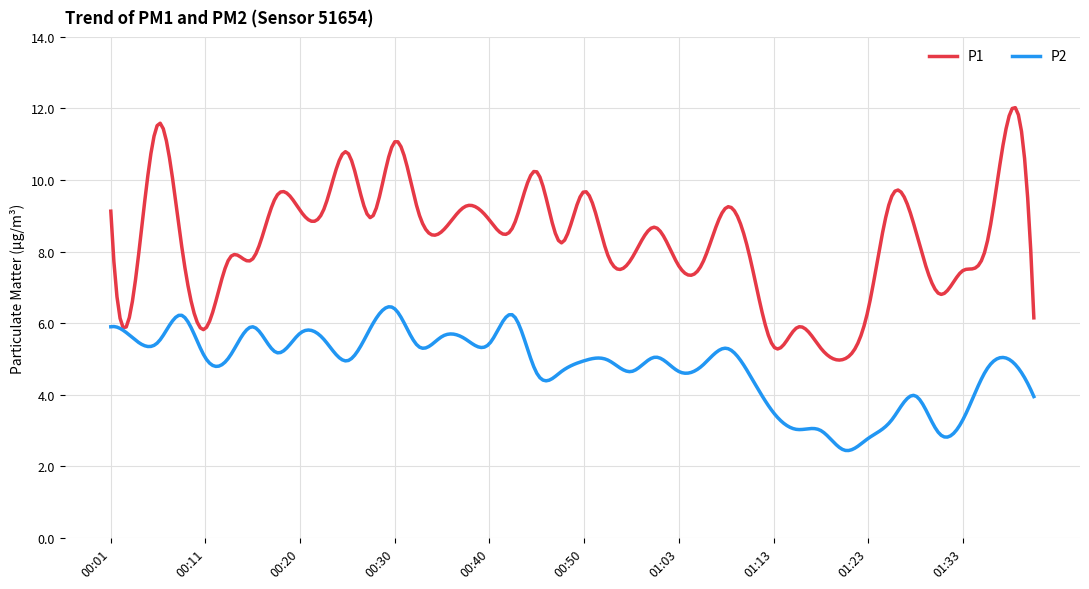

What are all the series names shown in the legend?

P1, P2